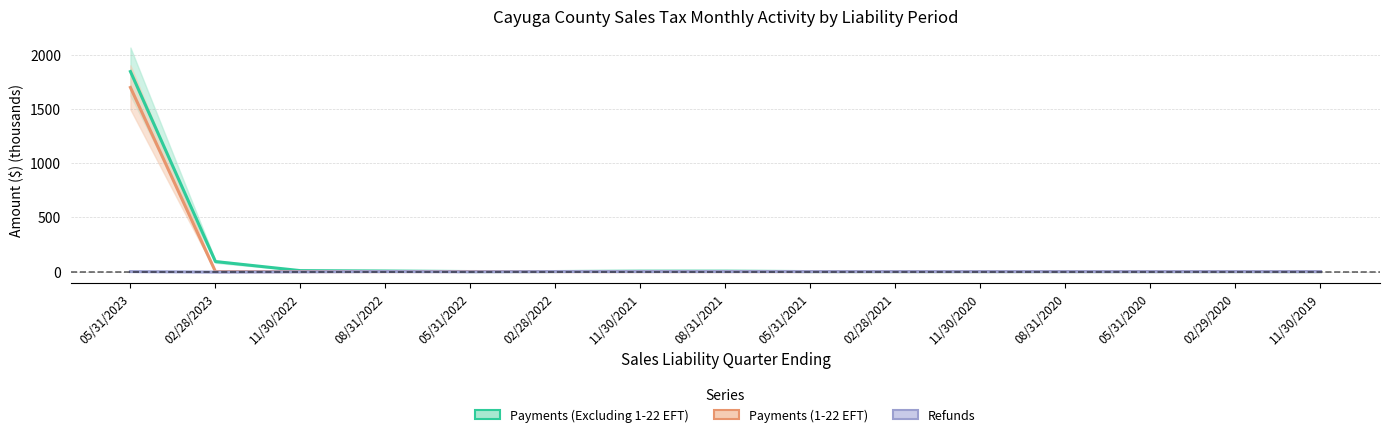

At how many categories does at least one series exceed 58?

2